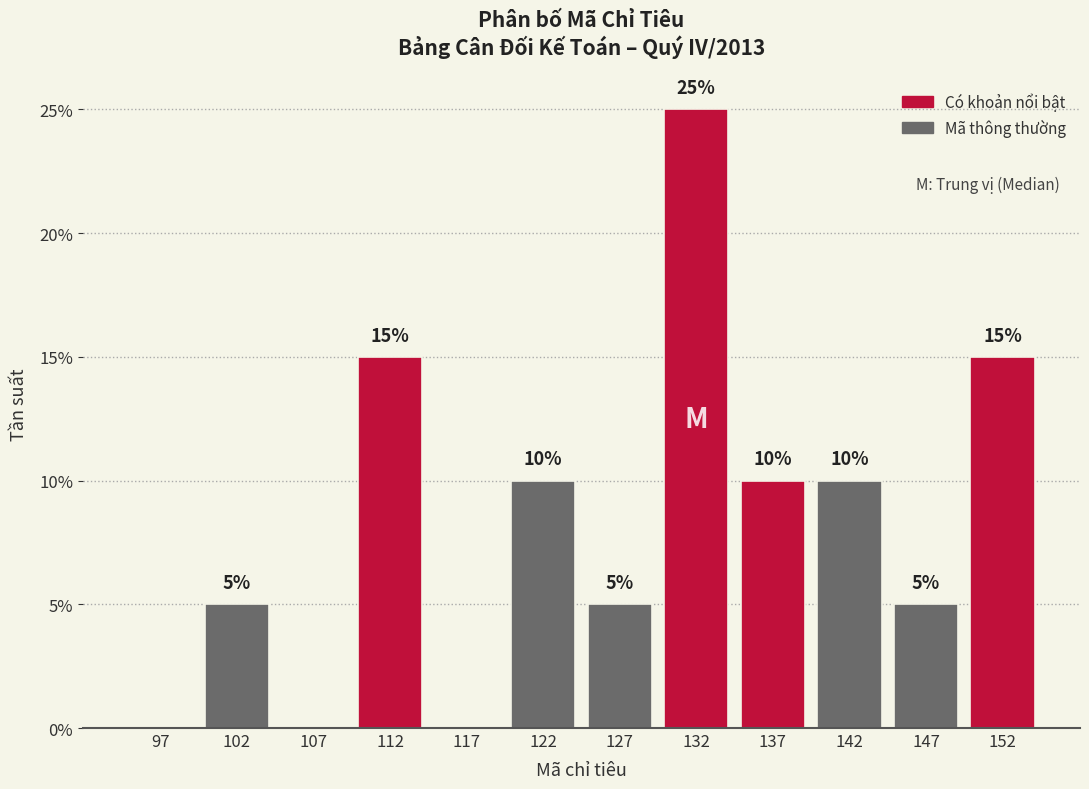

Over which range of the x-axis is the bar tallest?

130 to 135